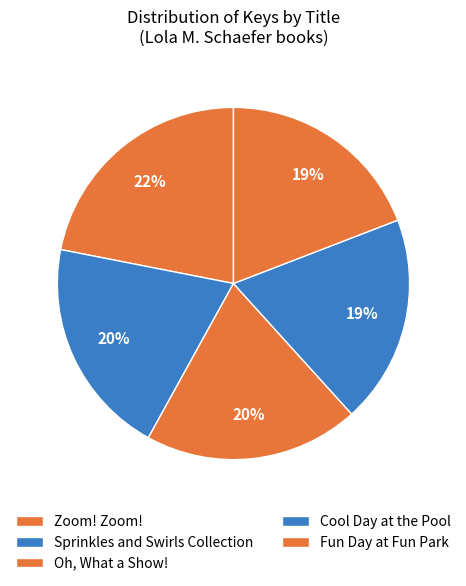

Is there any slice that represents more than half of the pie?

No